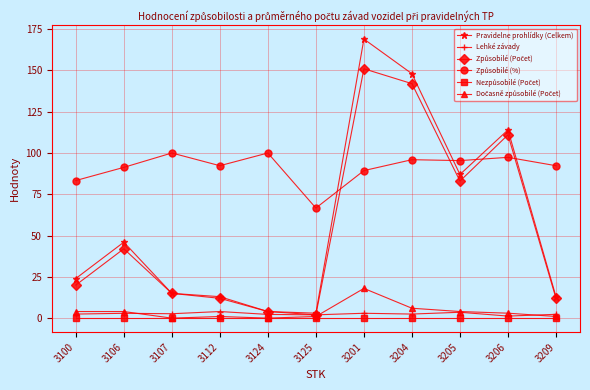

How many categories are shown in the chart?

11